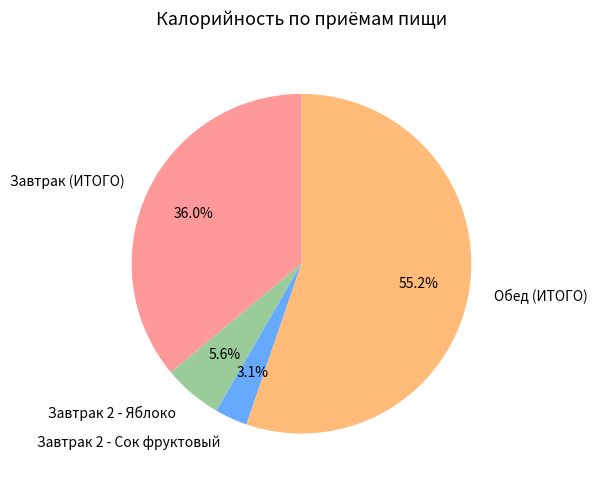

To the nearest percent, what is the combined percentage of Завтрак 2 - Сок фруктовый and Обед (ИТОГО)?

58%